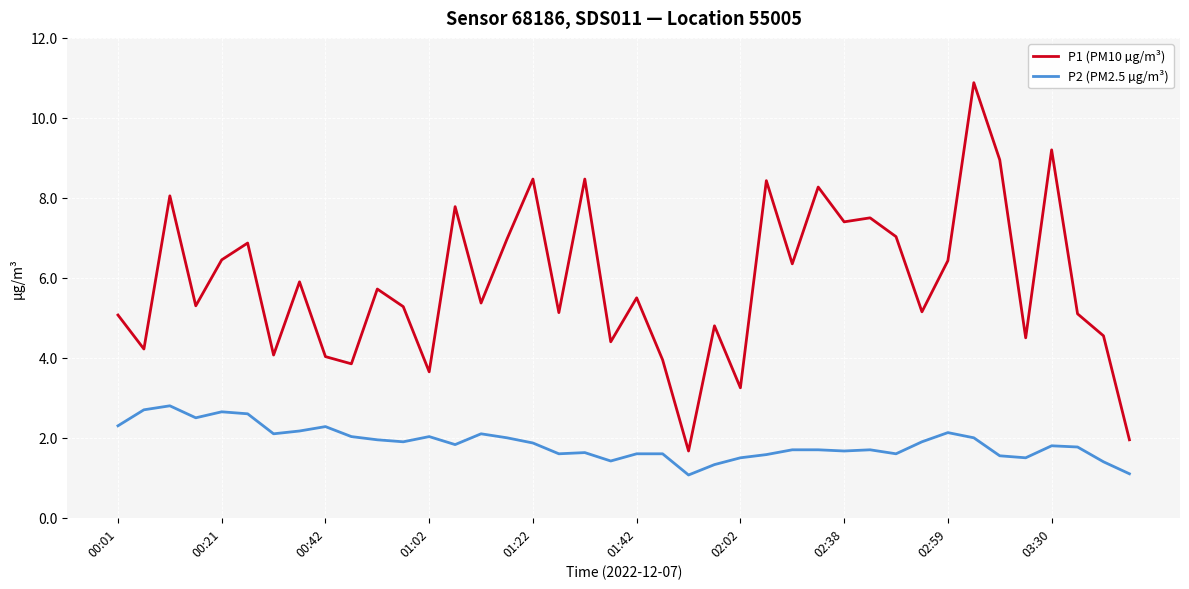

What is the maximum value shown in the chart?

10.9